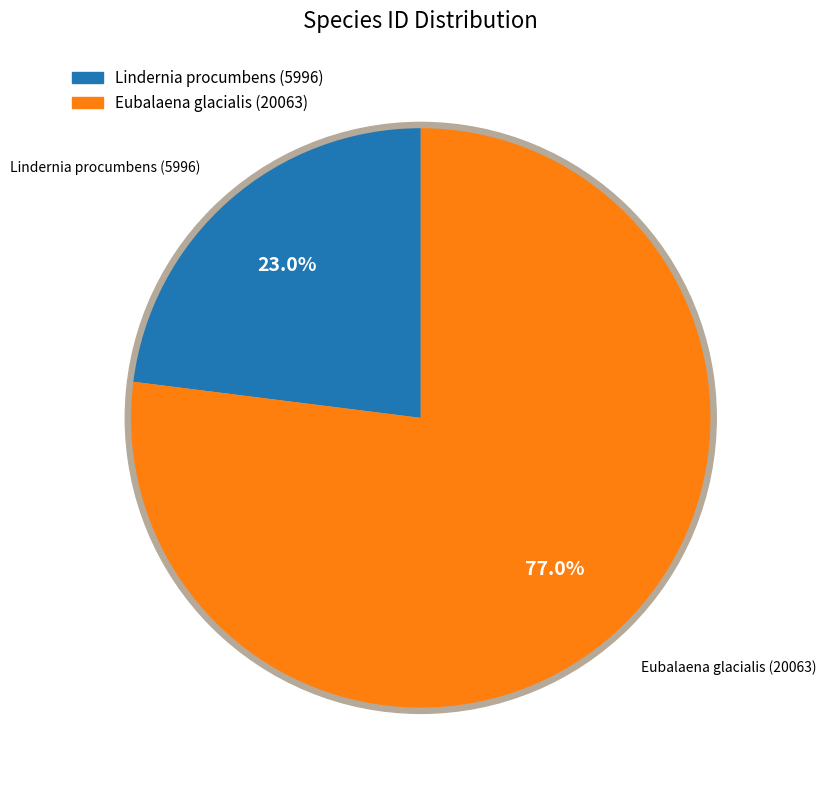

What is the smallest slice in the pie chart?

Lindernia procumbens (Krock.) Philcox